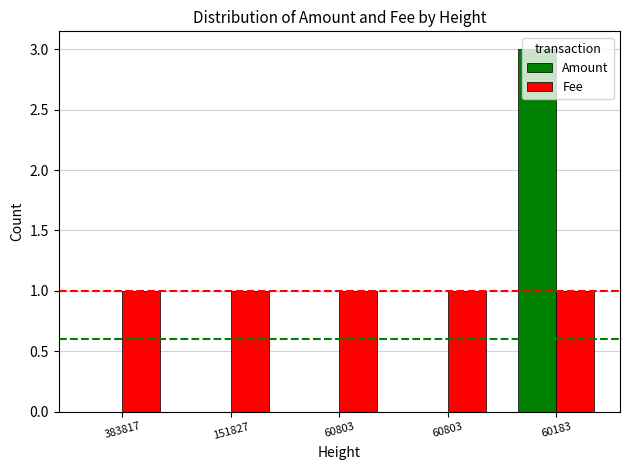

What are all the series names shown in the legend?

Amount, Fee